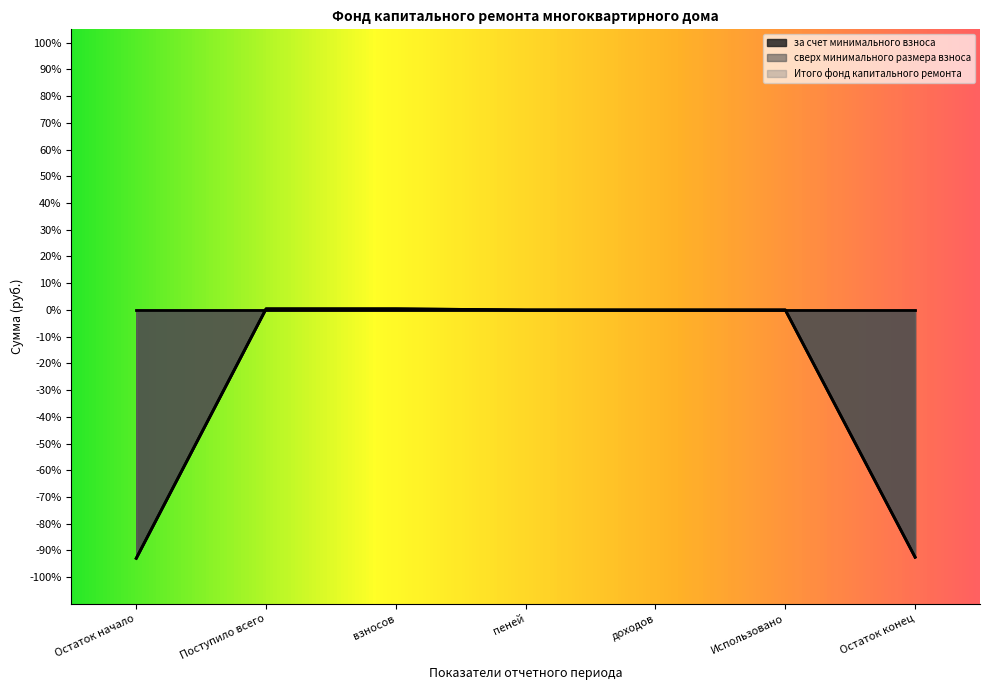

True or false: за счет минимального взноса and Итого фонд капитального ремонта intersect in this chart.

False